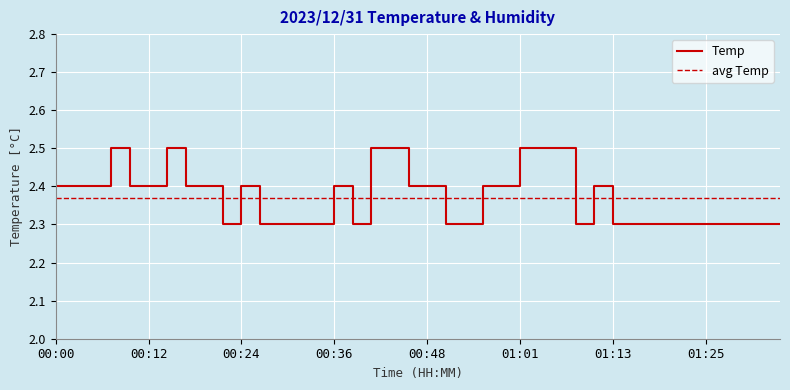

Reading left to right, transcribe all the data shown in this chart.

00:00=2.4	00:02=2.4	00:05=2.4	00:07=2.5	00:10=2.4	00:12=2.4	00:14=2.5	00:17=2.4	00:19=2.4	00:22=2.3	00:24=2.4	00:27=2.3	00:29=2.3	00:31=2.3	00:34=2.3	00:36=2.4	00:39=2.3	00:41=2.5	00:44=2.5	00:46=2.4	00:48=2.4	00:51=2.3	00:53=2.3	00:56=2.4	00:58=2.4	01:01=2.5	01:03=2.5	01:05=2.5	01:08=2.3	01:10=2.4	01:13=2.3	01:15=2.3	01:18=2.3	01:20=2.3	01:22=2.3	01:25=2.3	01:27=2.3	01:30=2.3	01:32=2.3	01:35=2.3